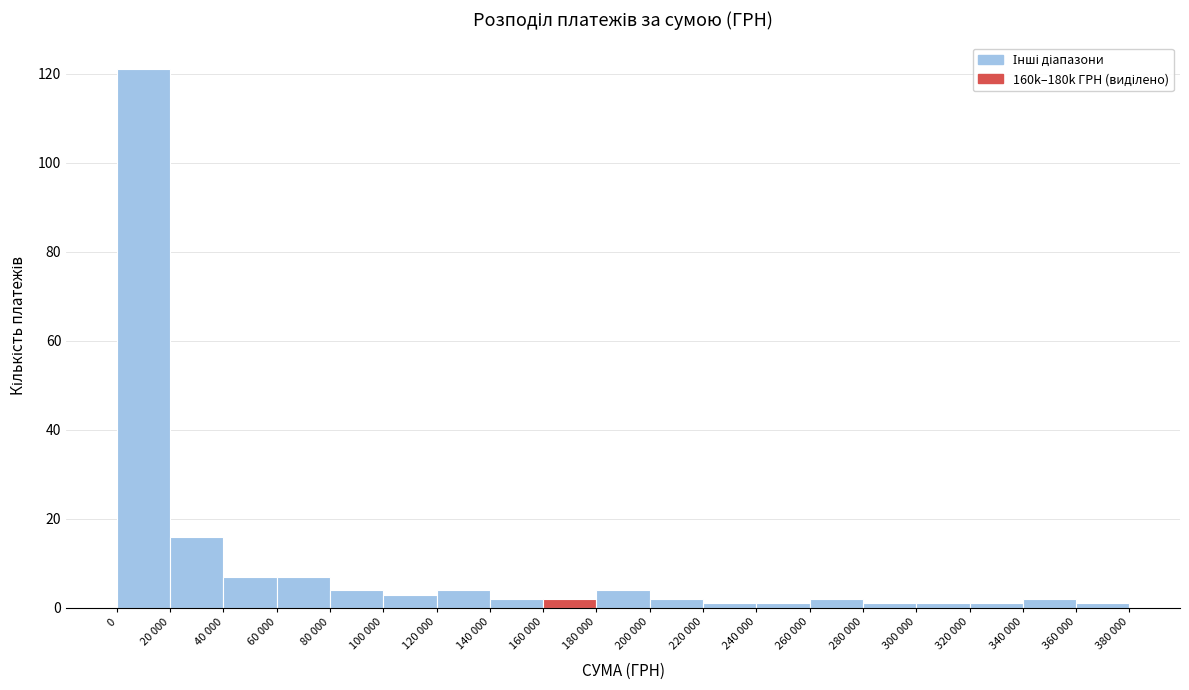

Reading left to right, list all the values displayed in this chart.

121	16	7	7	4	3	4	2	2	4	2	1	1	2	1	1	1	2	1